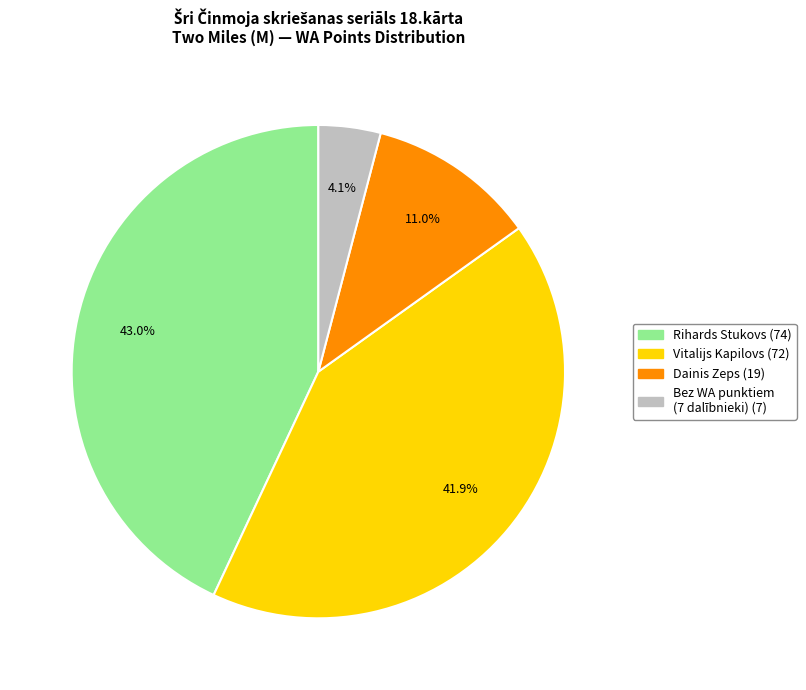

How many slices are in this pie chart?

4